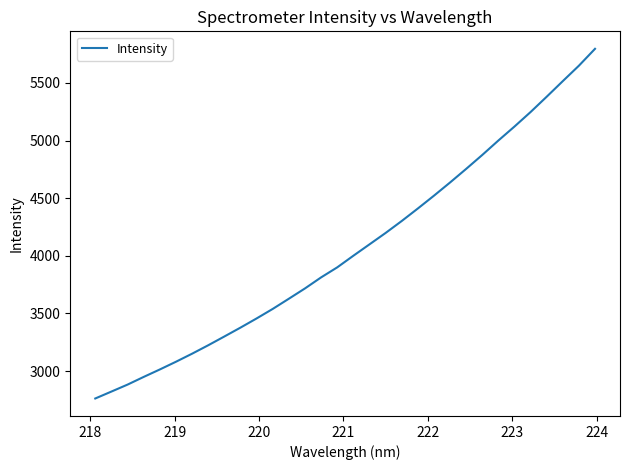

What is the difference between the maximum and minimum values?

3034.1